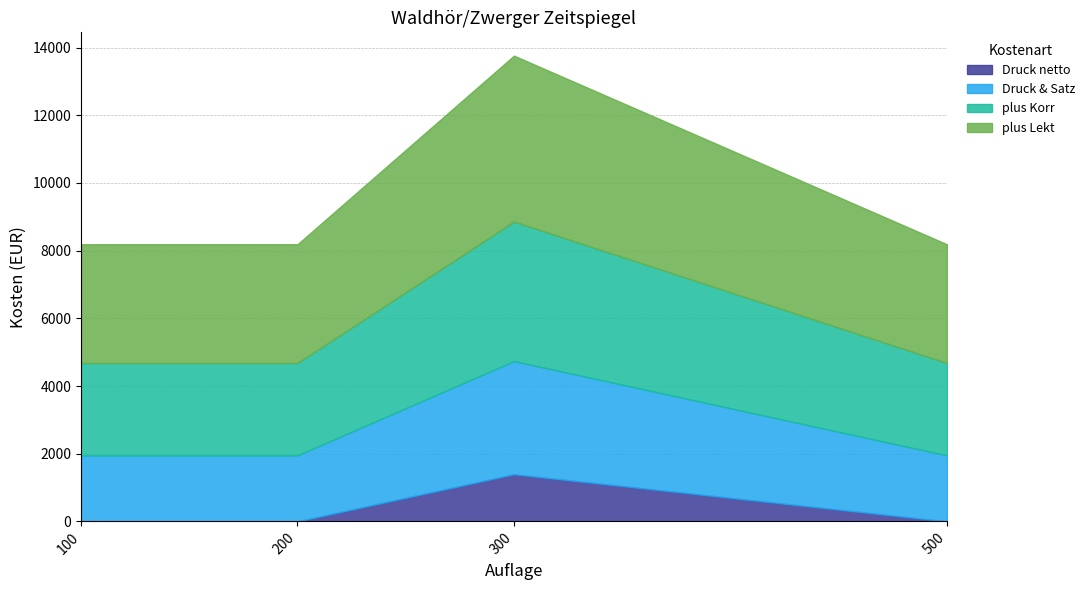

Reading left to right, list all the values displayed in this chart.

Druck netto: 100=0.0	200=0.0	300=1393.2	500=0.0
Druck & Satz: 100=1950.0	200=1950.0	300=3343.2	500=1950.0
plus Korr: 100=2730.0	200=2730.0	300=4123.2	500=2730.0
plus Lekt: 100=3510.0	200=3510.0	300=4903.2	500=3510.0